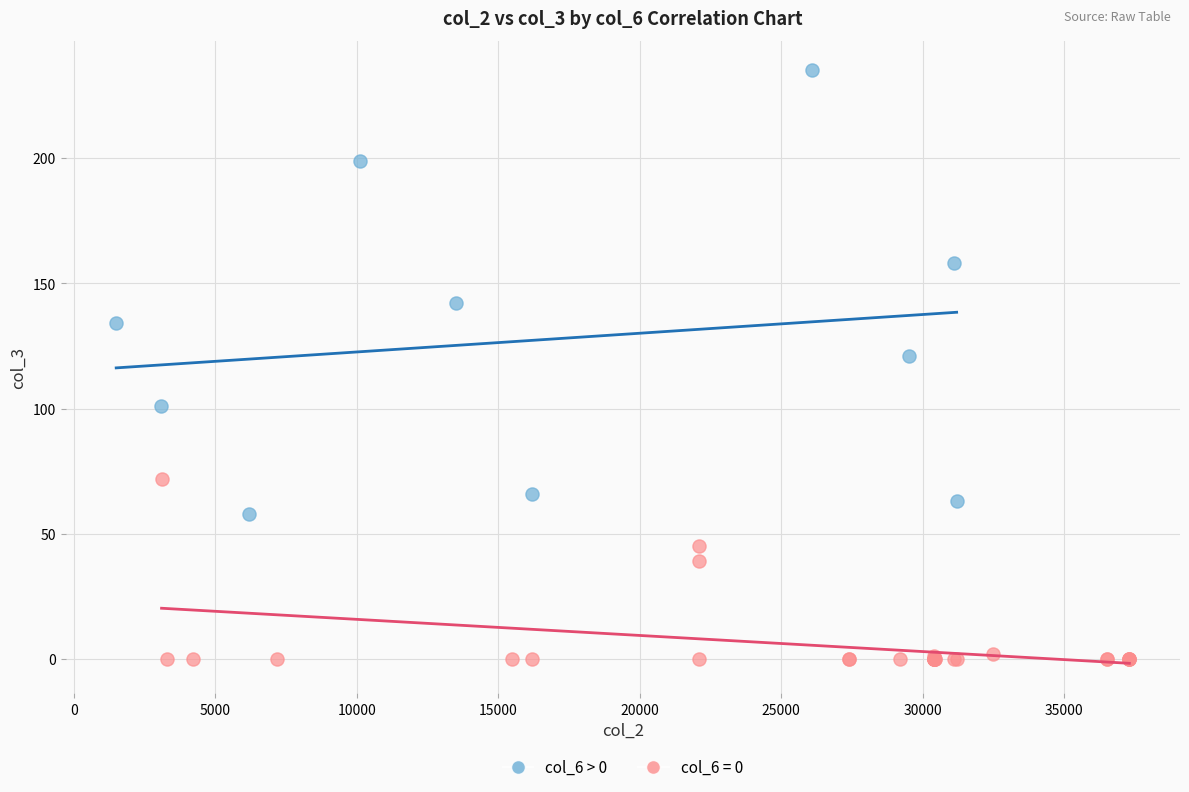

Which series has the widest spread of Y values?

col_6 > 0